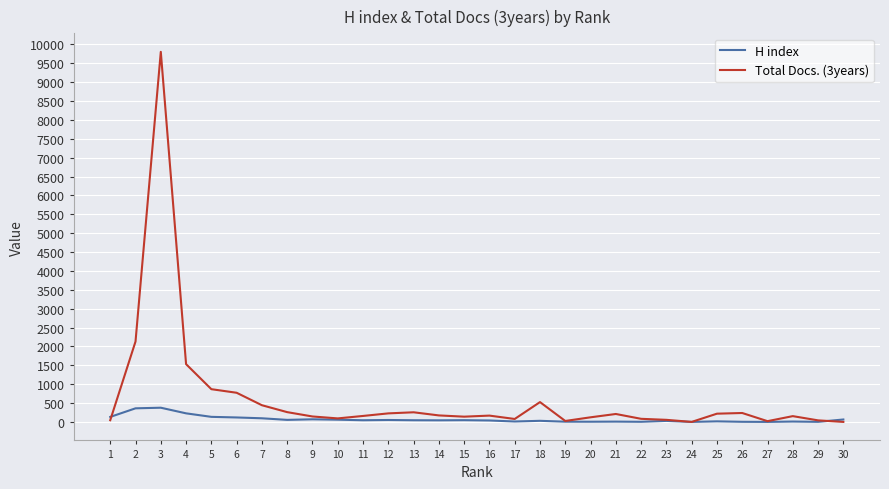

Which series has the widest spread of values?

Total Docs. (3years)